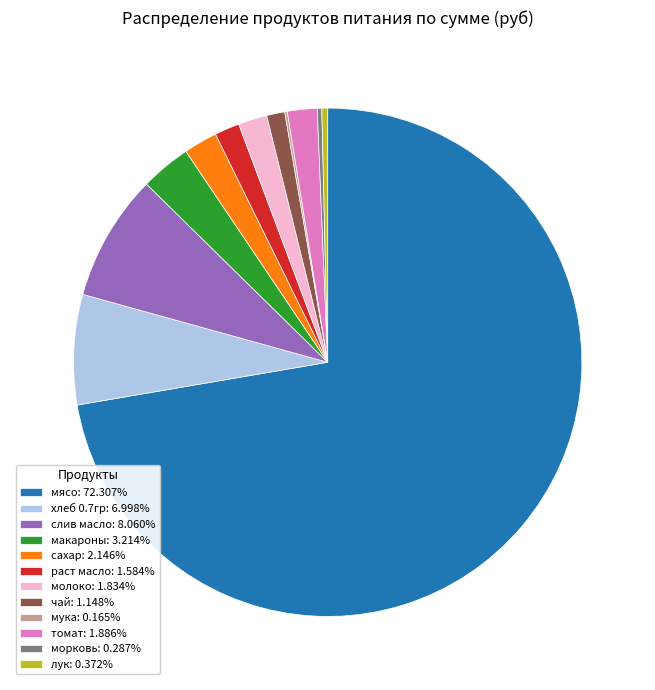

Is there any slice that represents more than half of the pie?

Yes